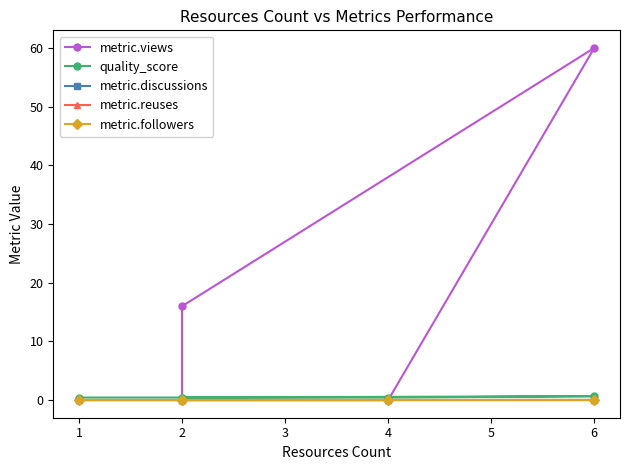

True or false: metric.views and metric.reuses cross at least once.

False